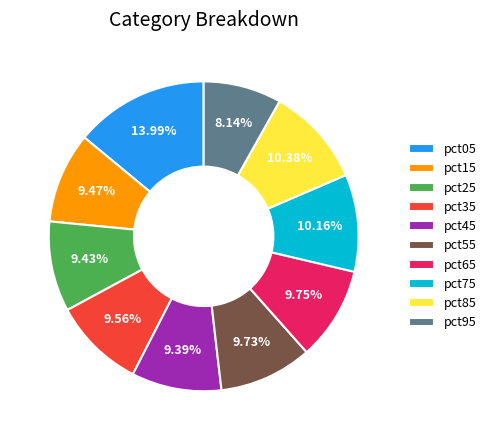

True or false: pct35 accounts for 17% of the total.

False